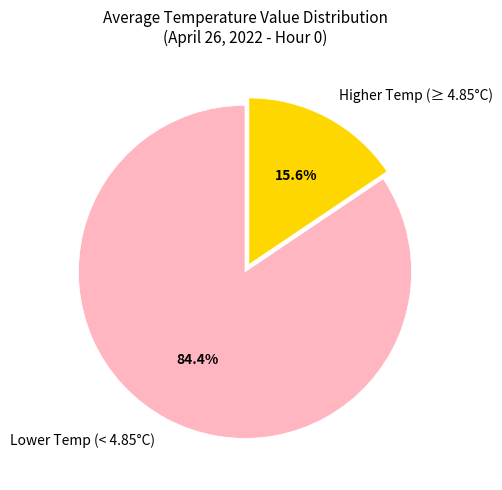

What percentage is NOT represented by Lower Temp (< 4.85°C)?

15.6%